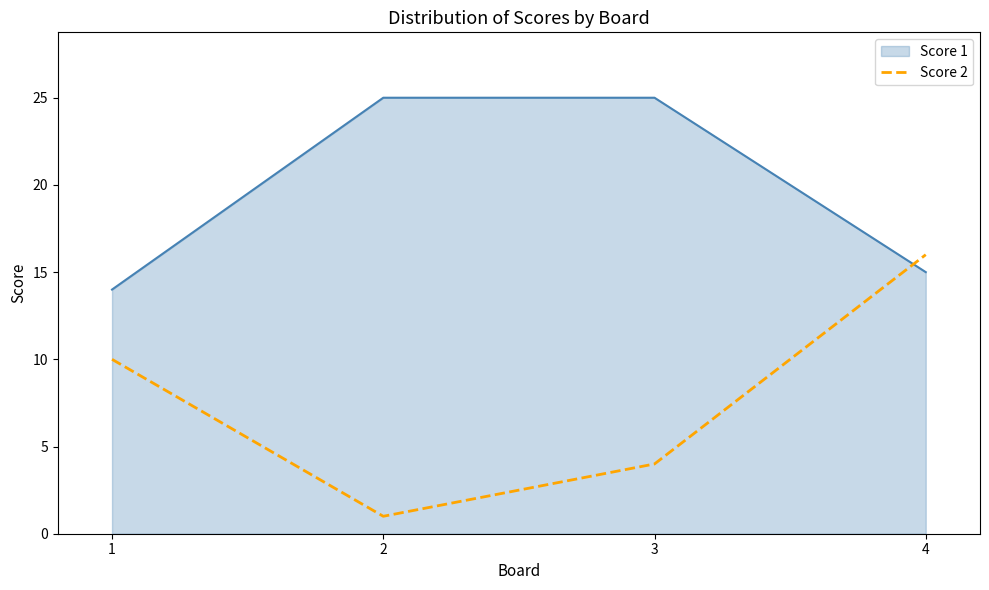

Between 2 and 3, which series saw the biggest shift?

Score 2